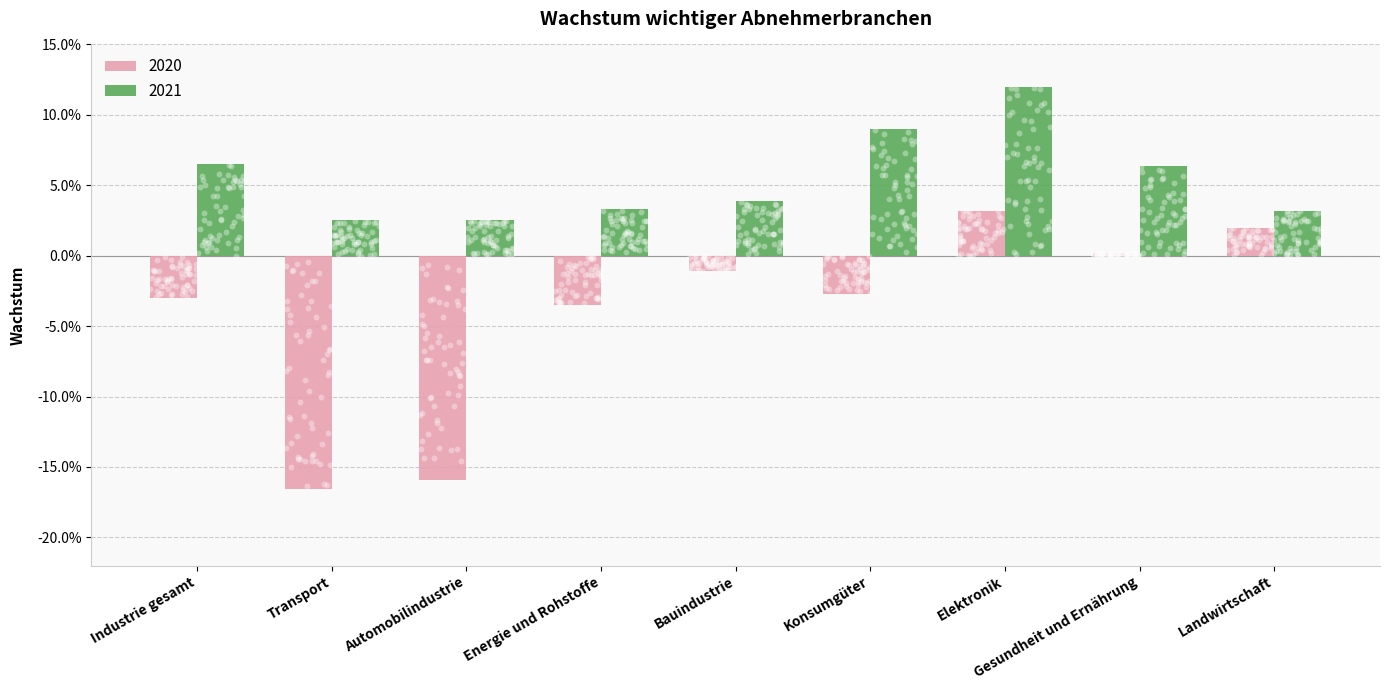

At how many categories does at least one series exceed 0?

9